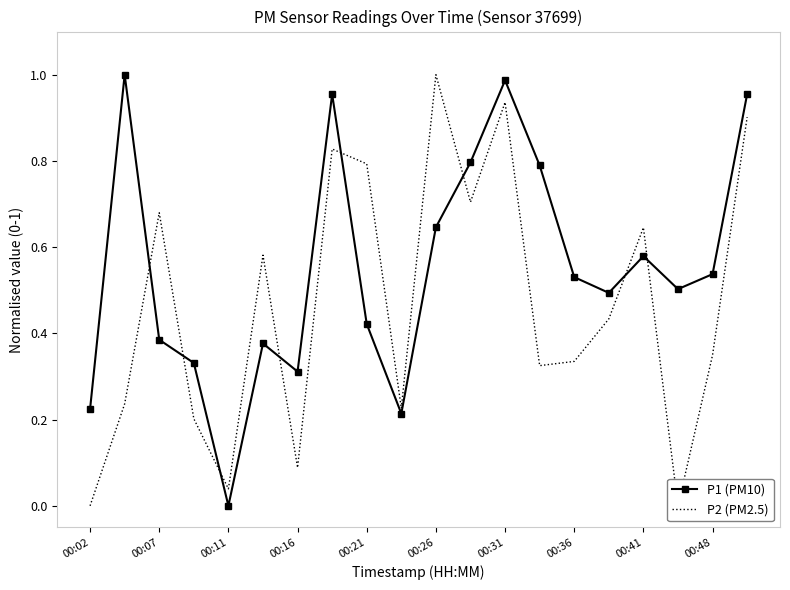

Where is P1 (PM10) nearest to the value 0?

00:11